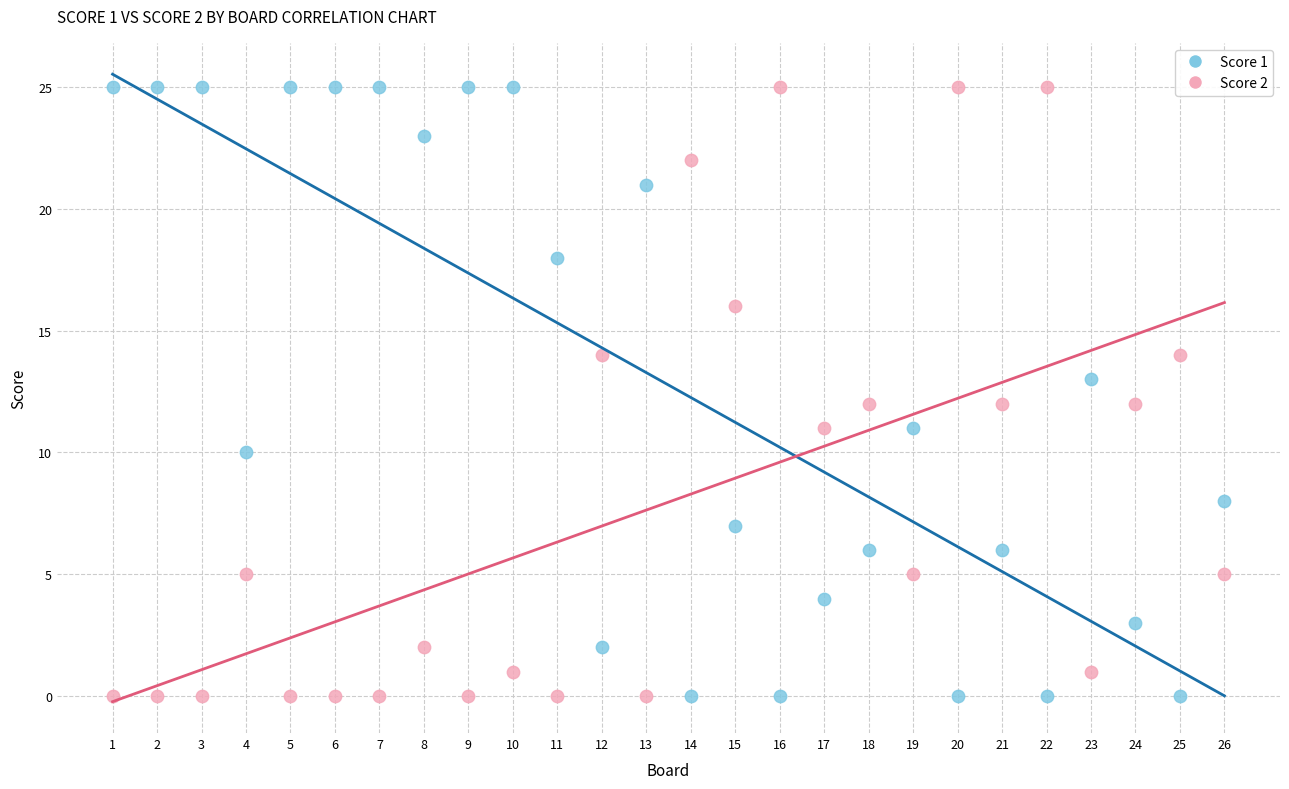

What is the X range (max minus min) for the scatter plot?

25